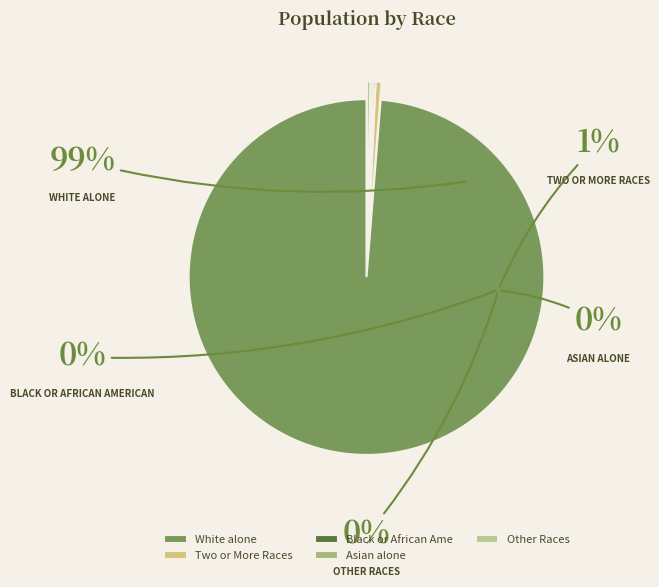

What is the majority slice?

White alone